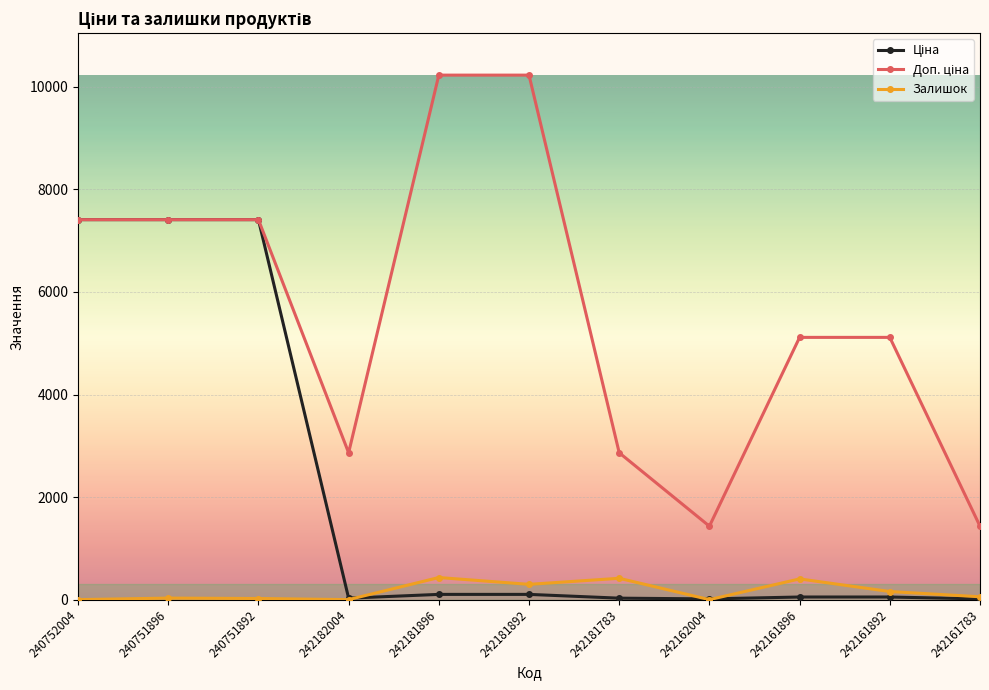

True or false: Залишок has a value of 298.0 at 242181892.

True